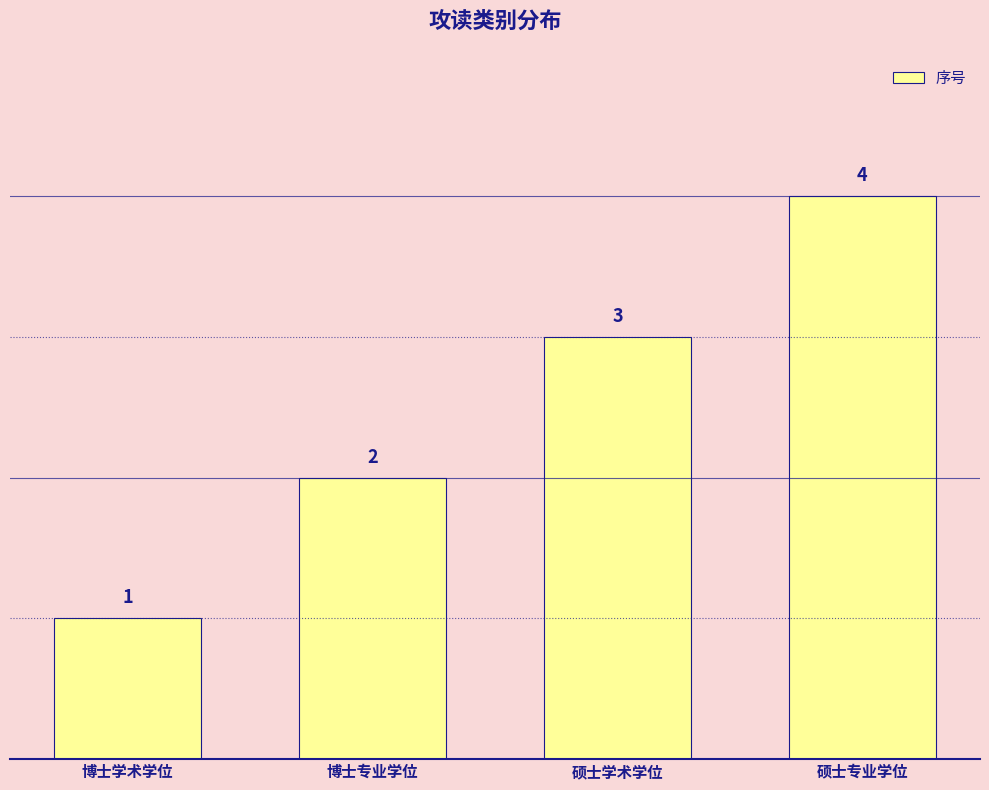

Reading left to right, list all the values displayed in this chart.

博士学术学位=1	博士专业学位=2	硕士学术学位=3	硕士专业学位=4